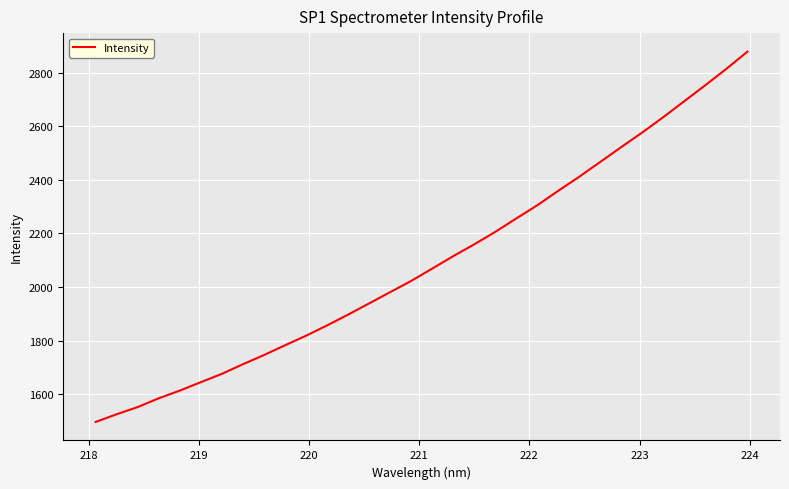

What is the difference between the maximum and minimum values?

1383.2